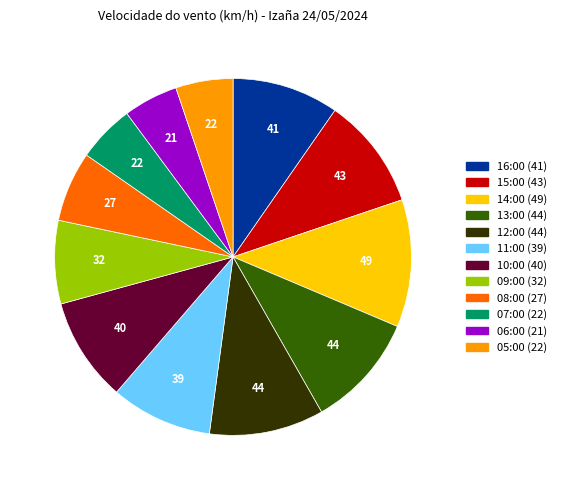

How many slices are in this pie chart?

12